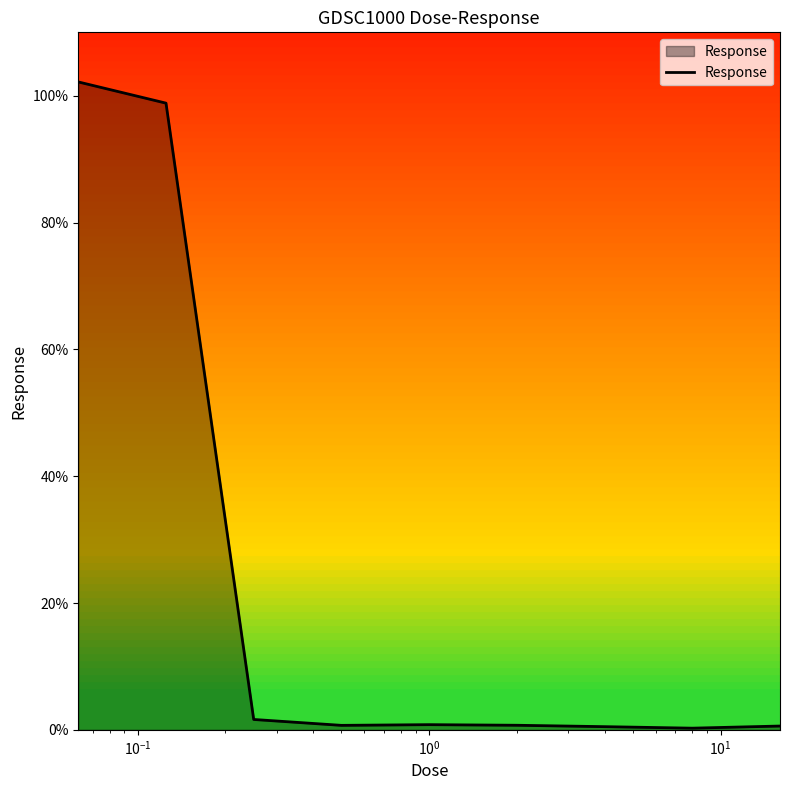

What is the difference between the maximum and minimum values?

101.9